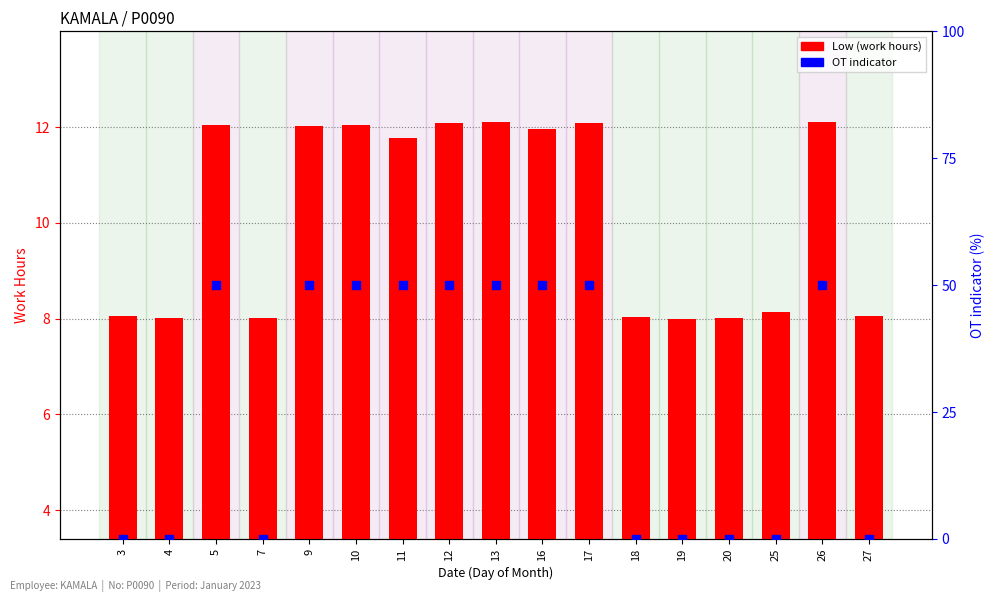

Is the value of Low (work hours) at 7 greater than the value of OT indicator at 26?

No